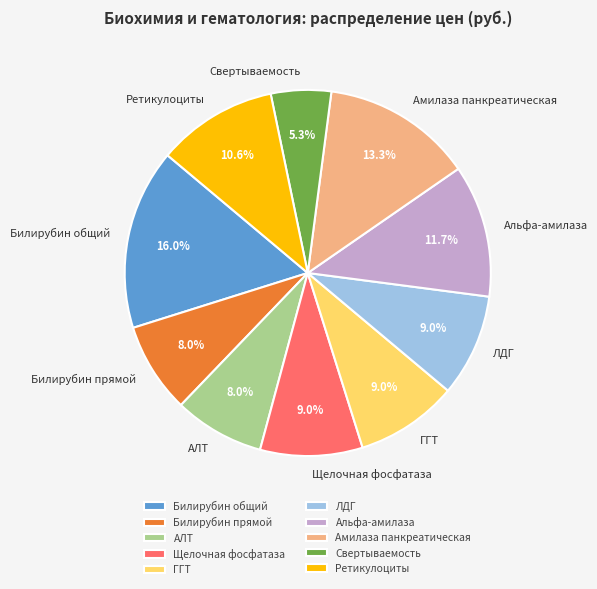

True or false: Щелочная фосфатаза accounts for 9% of the total.

True